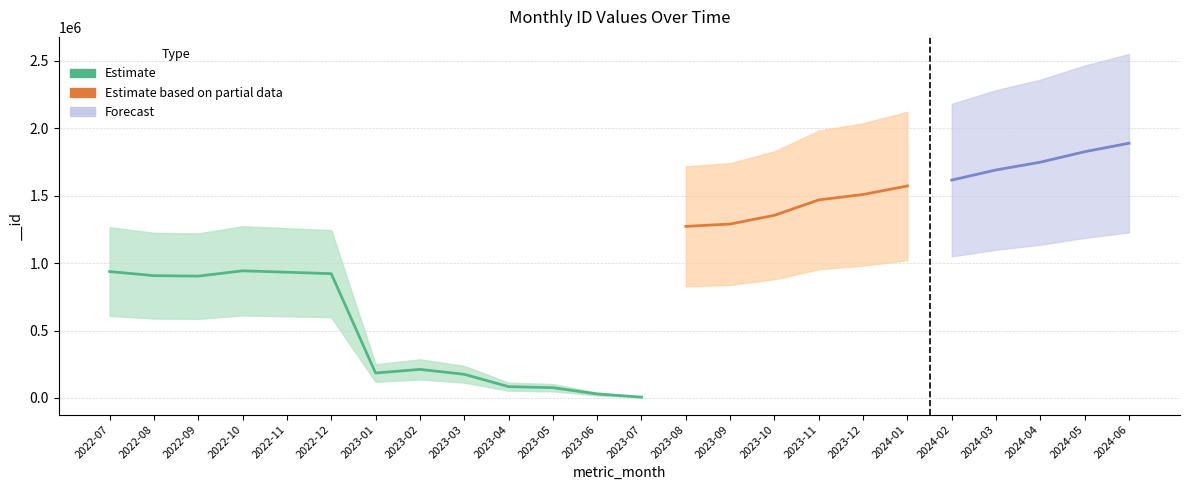

What is the change in value from 2022-12 to 2023-01?

-737042